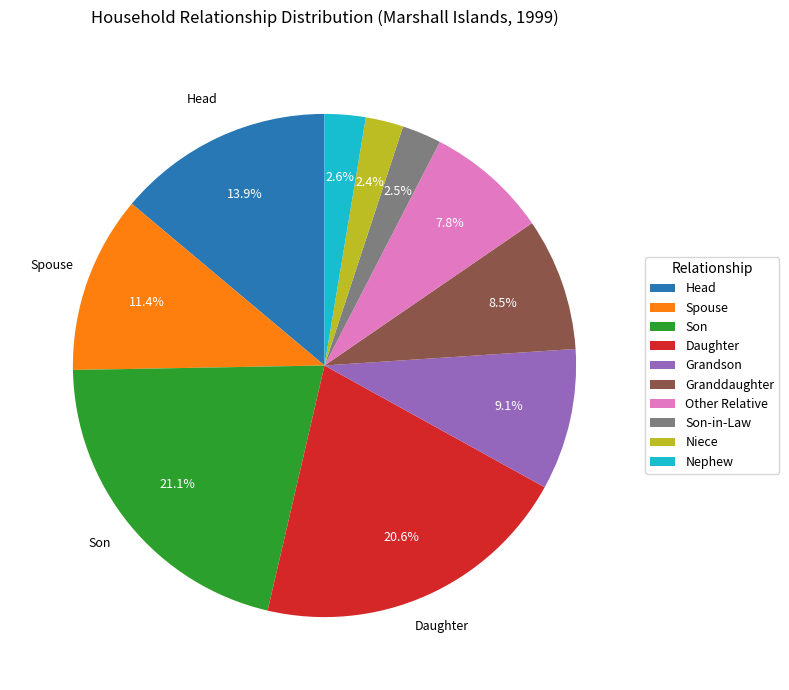

Is it true that Daughter is 28% of the pie?

False